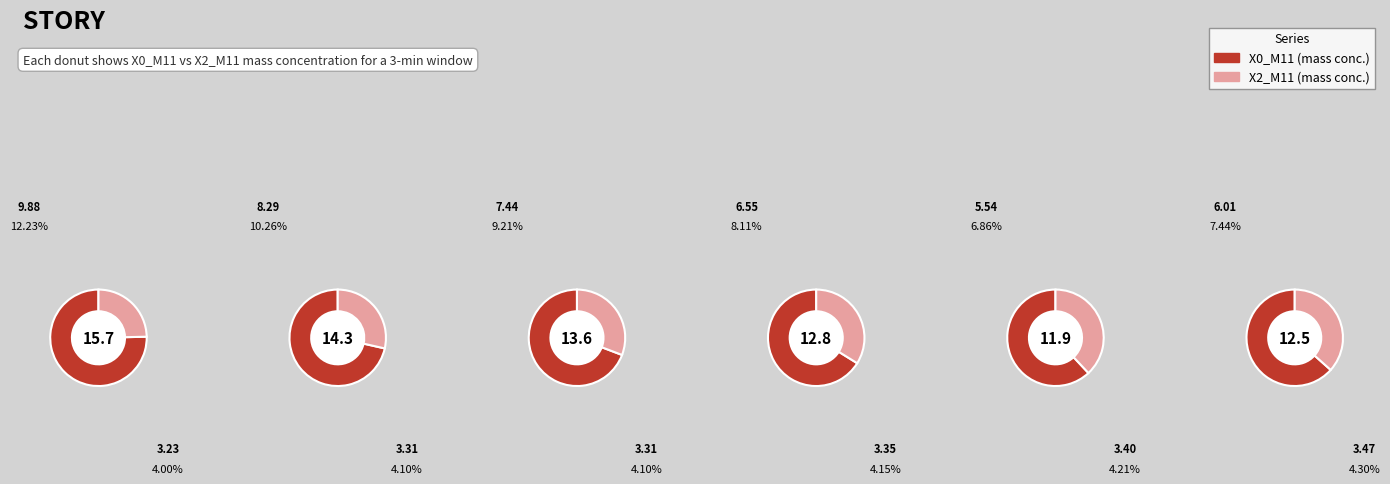

How many slices are in this pie chart?

12